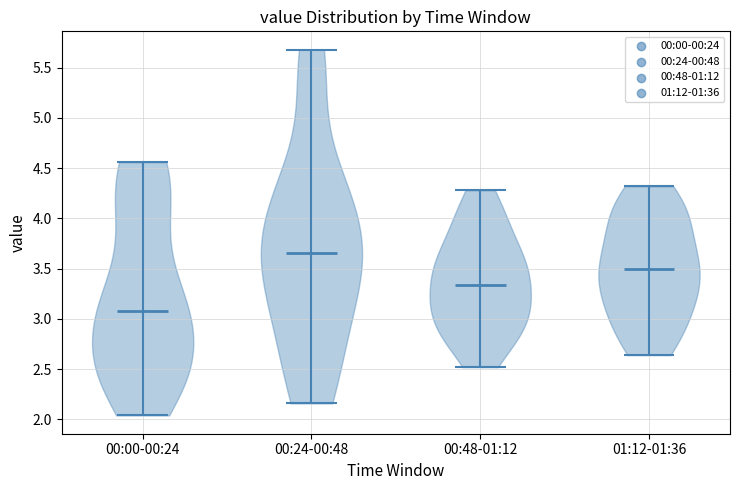

Reading left to right, read every violin against the y-axis: where its median line is, and the lowest and highest points it reaches. The values are not printed on the chart, so give them approximately, as read against the axis.

00:00-00:24: median line 3.10, lowest point 2.05, highest point 4.55
00:24-00:48: median line 3.65, lowest point 2.15, highest point 5.70
00:48-01:12: median line 3.35, lowest point 2.50, highest point 4.30
01:12-01:36: median line 3.50, lowest point 2.65, highest point 4.30